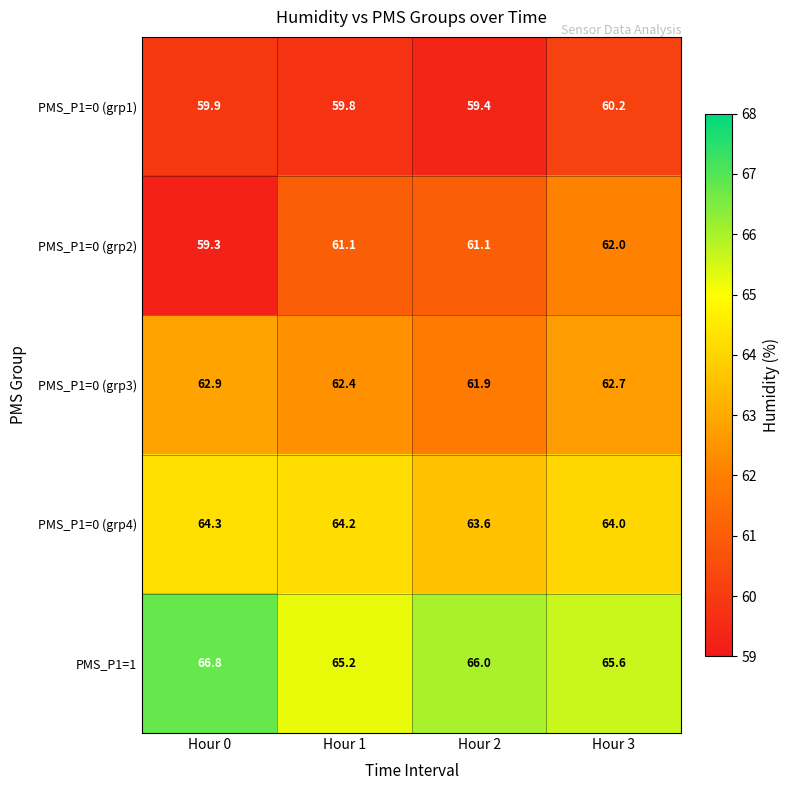

How many data points does each series have?

4